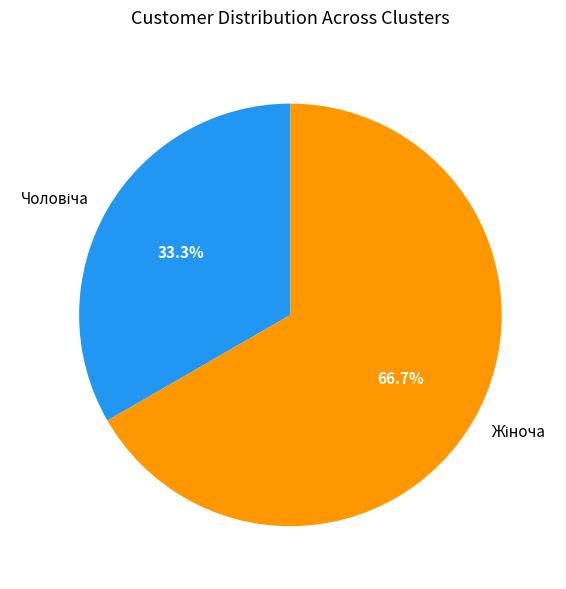

How many slices are in this pie chart?

2